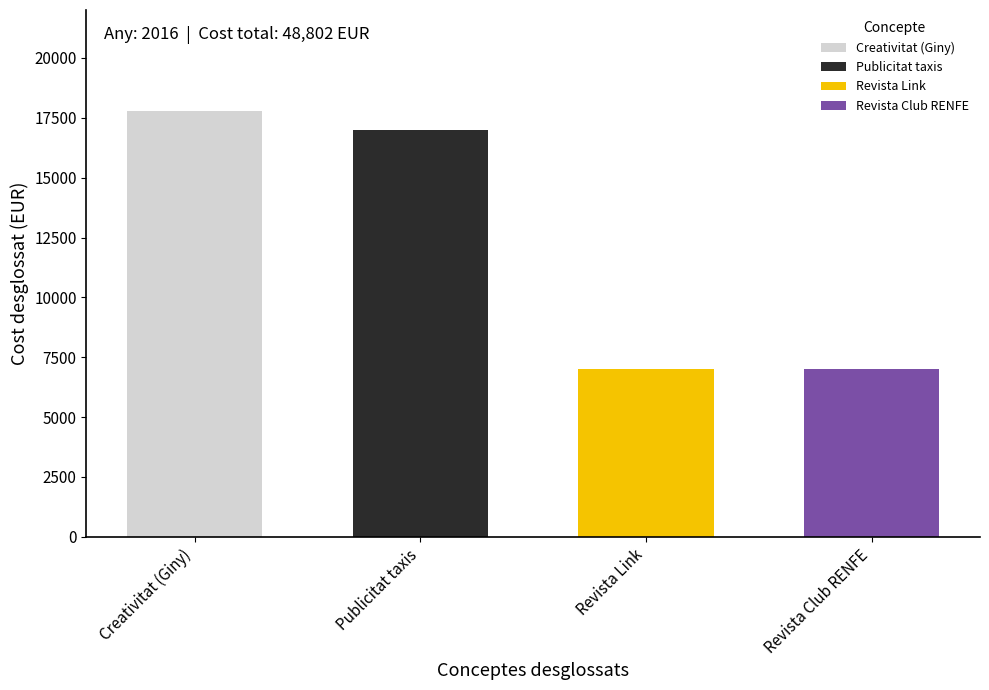

What is the difference between the values at Creativitat (Giny) and Publicitat taxis?

800